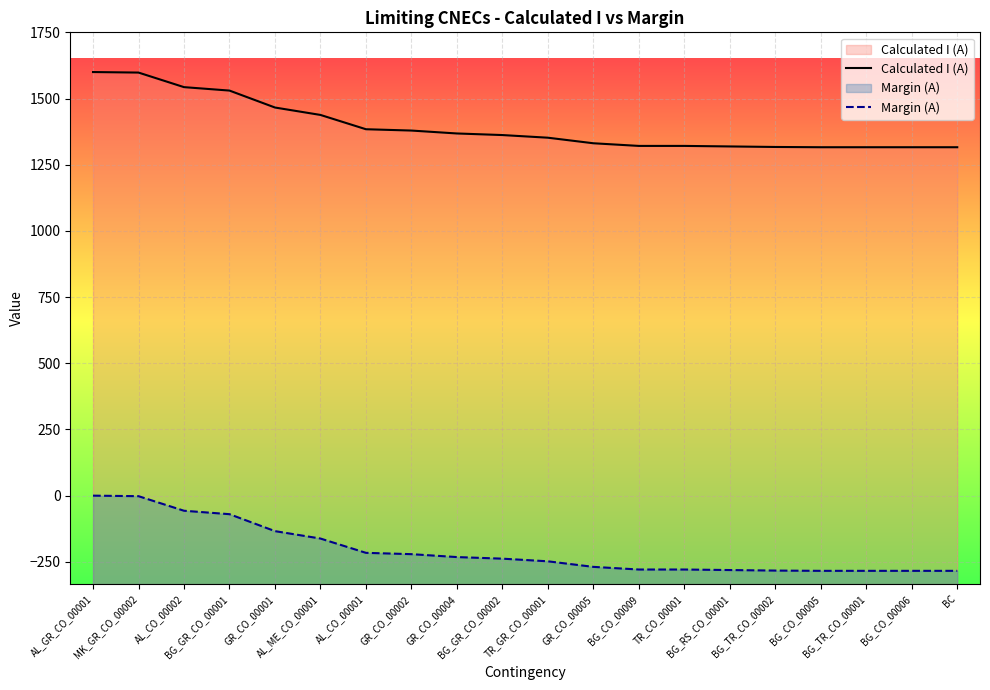

Reading left to right, what are all the values shown in this chart?

Calculated I (A): 1600	1598	1543	1530	1466	1438	1384	1379	1368	1362	1352	1331	1321	1321	1319	1317	1316	1316	1316	1316
Margin (A): 0	-2	-57	-70	-134	-162	-216	-221	-232	-238	-248	-269	-279	-279	-281	-283	-284	-284	-284	-284